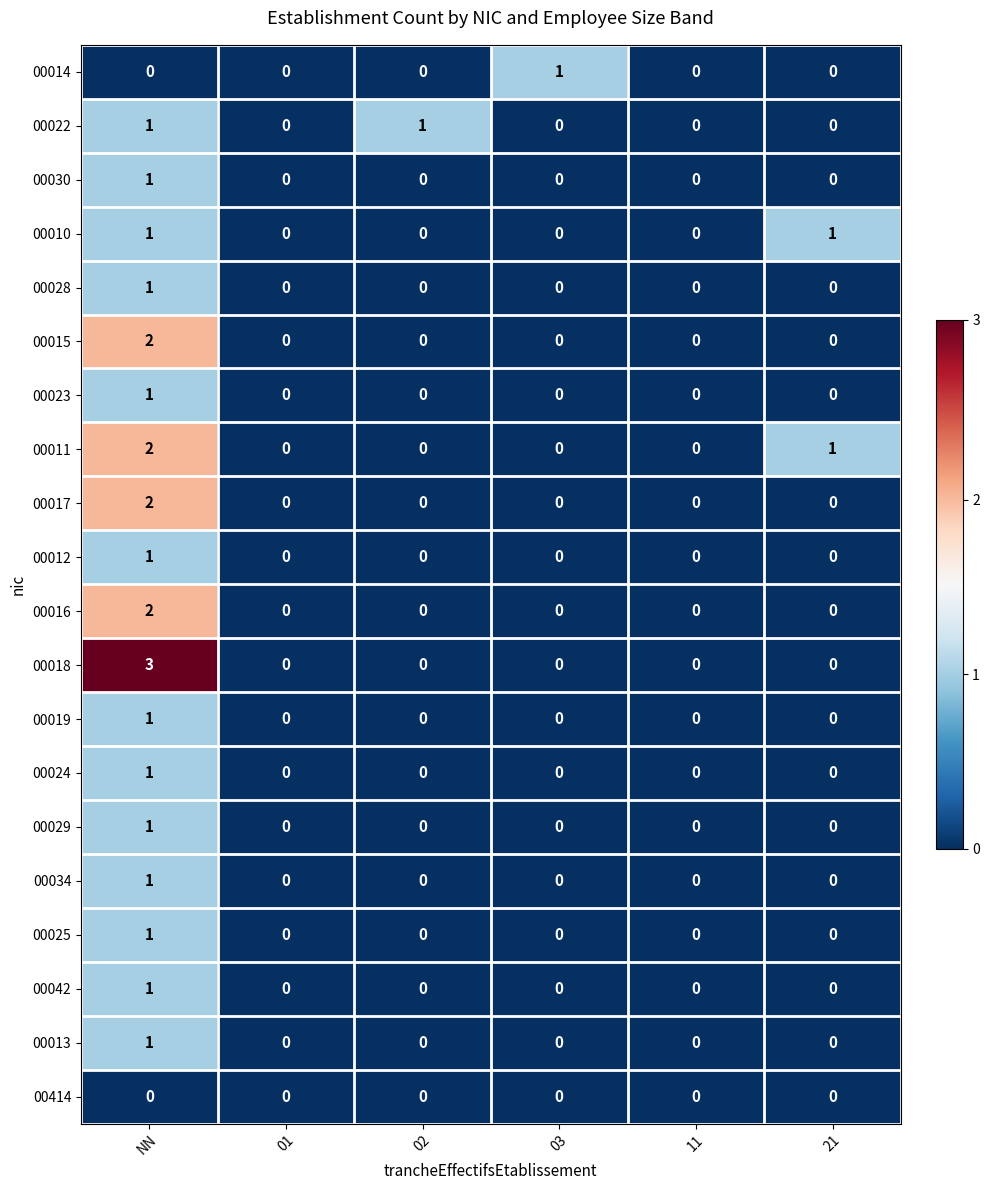

What is the greatest value displayed?

3